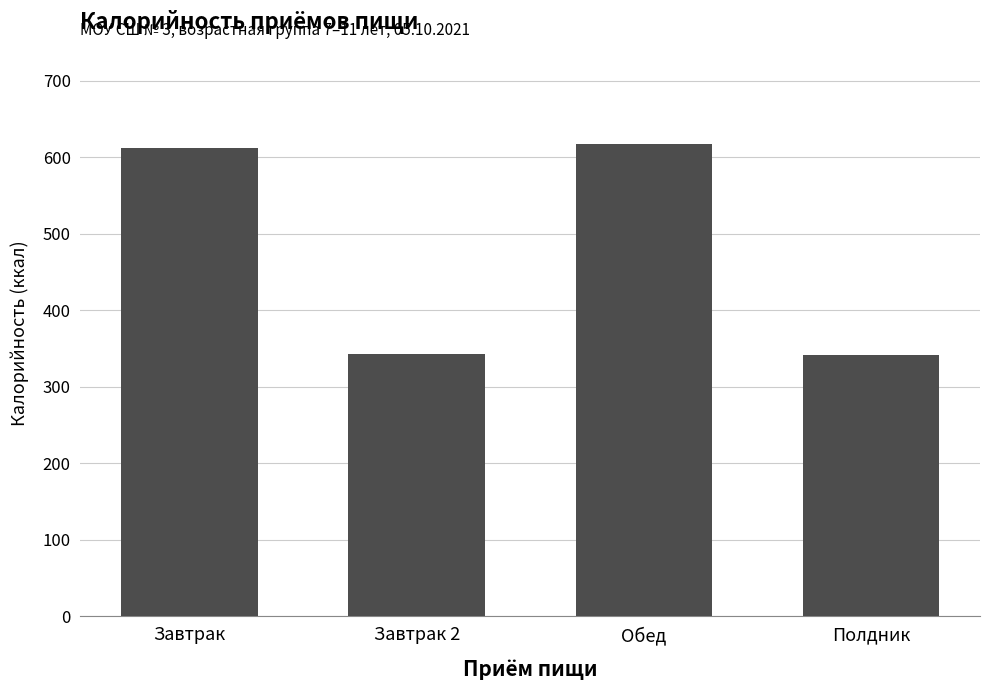

What is the minimum value shown in the chart?

342.0